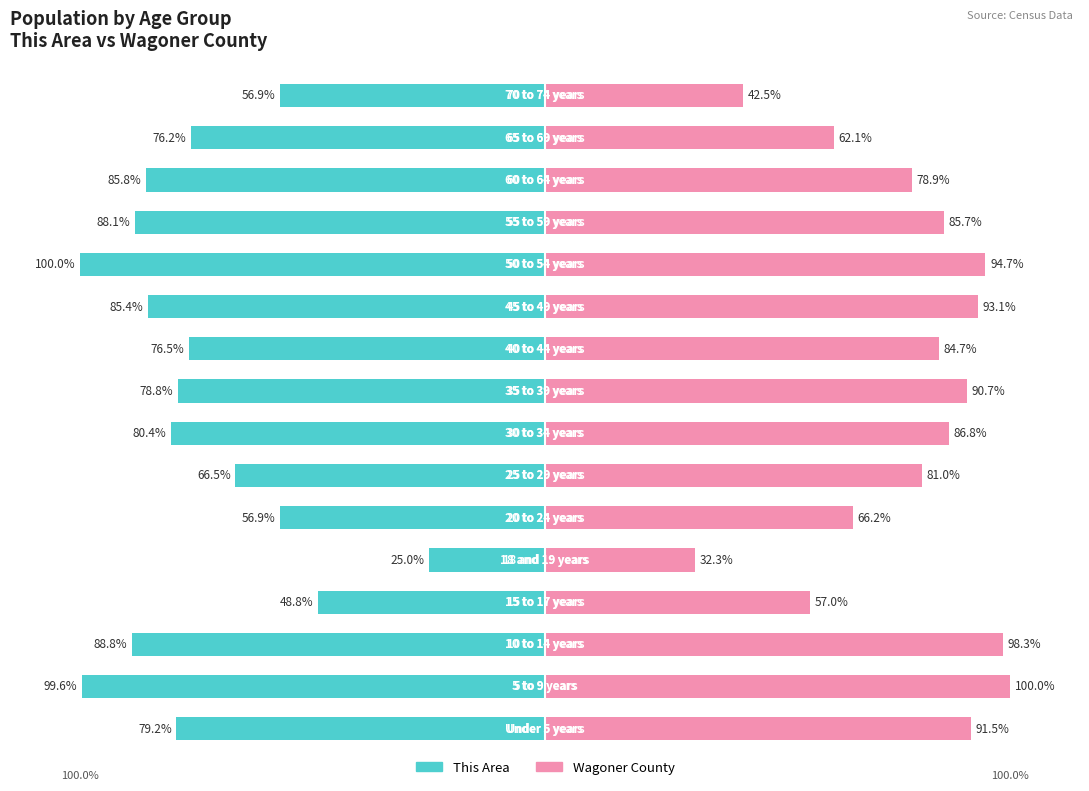

Between 9 and 14, which is larger?

14